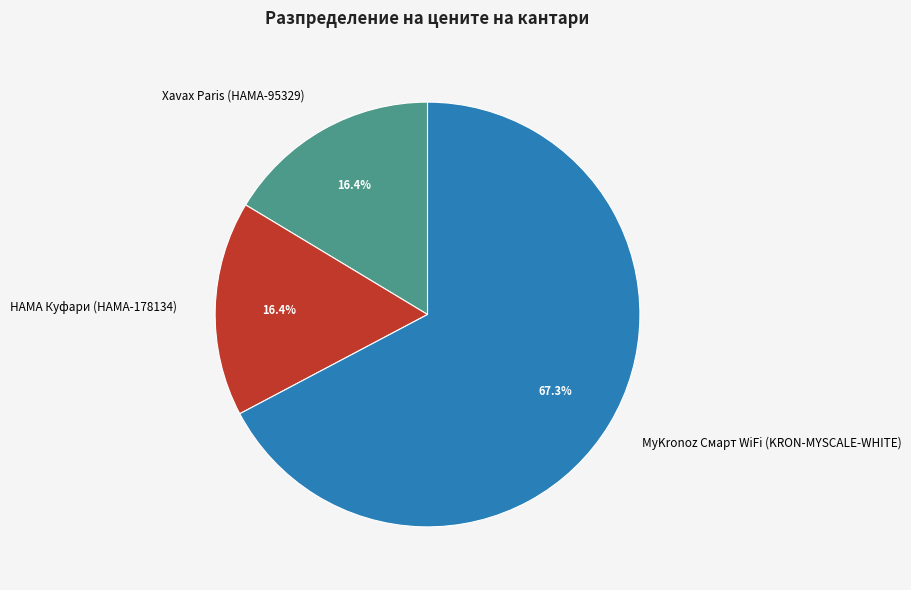

What percentage is NOT represented by Xavax Paris (HAMA-95329)?

83.6%